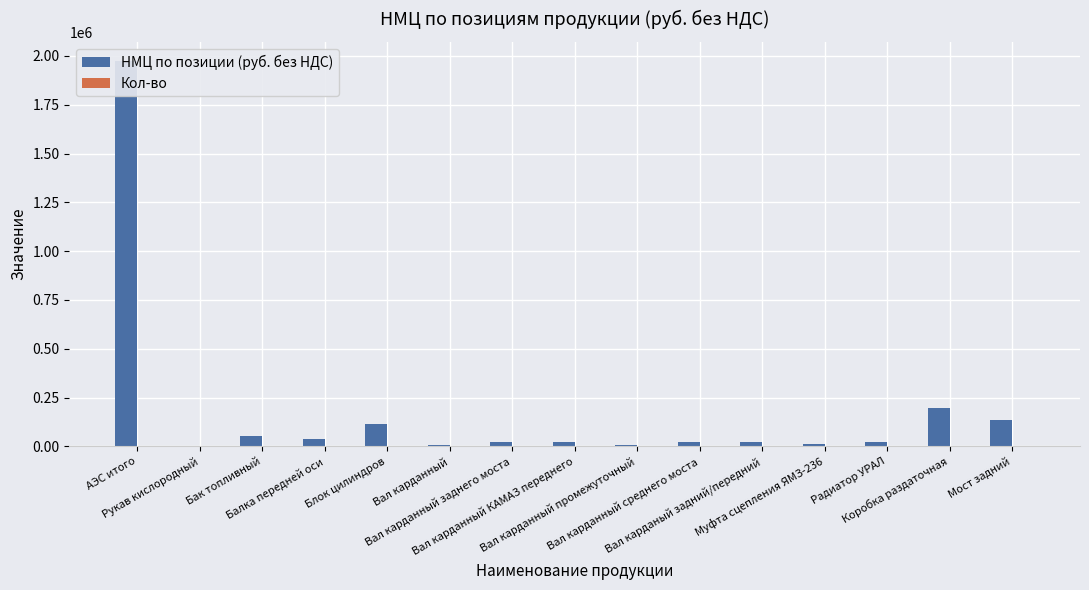

At which category does the chart reach its minimum across all series?

Балка передней оси